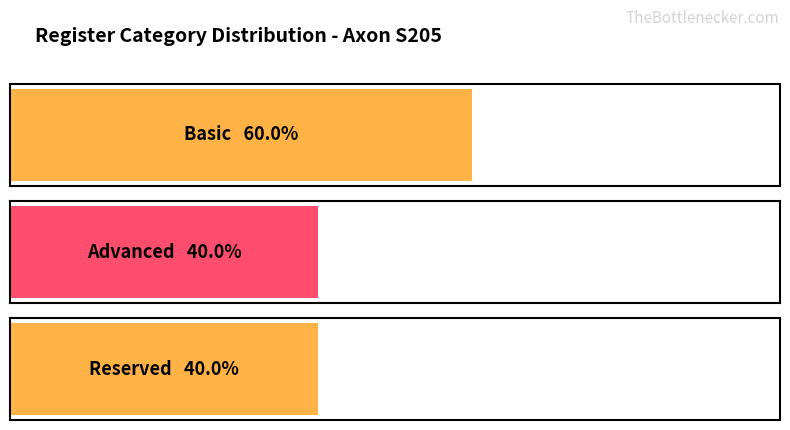

How many values are between 4 and 6?

3